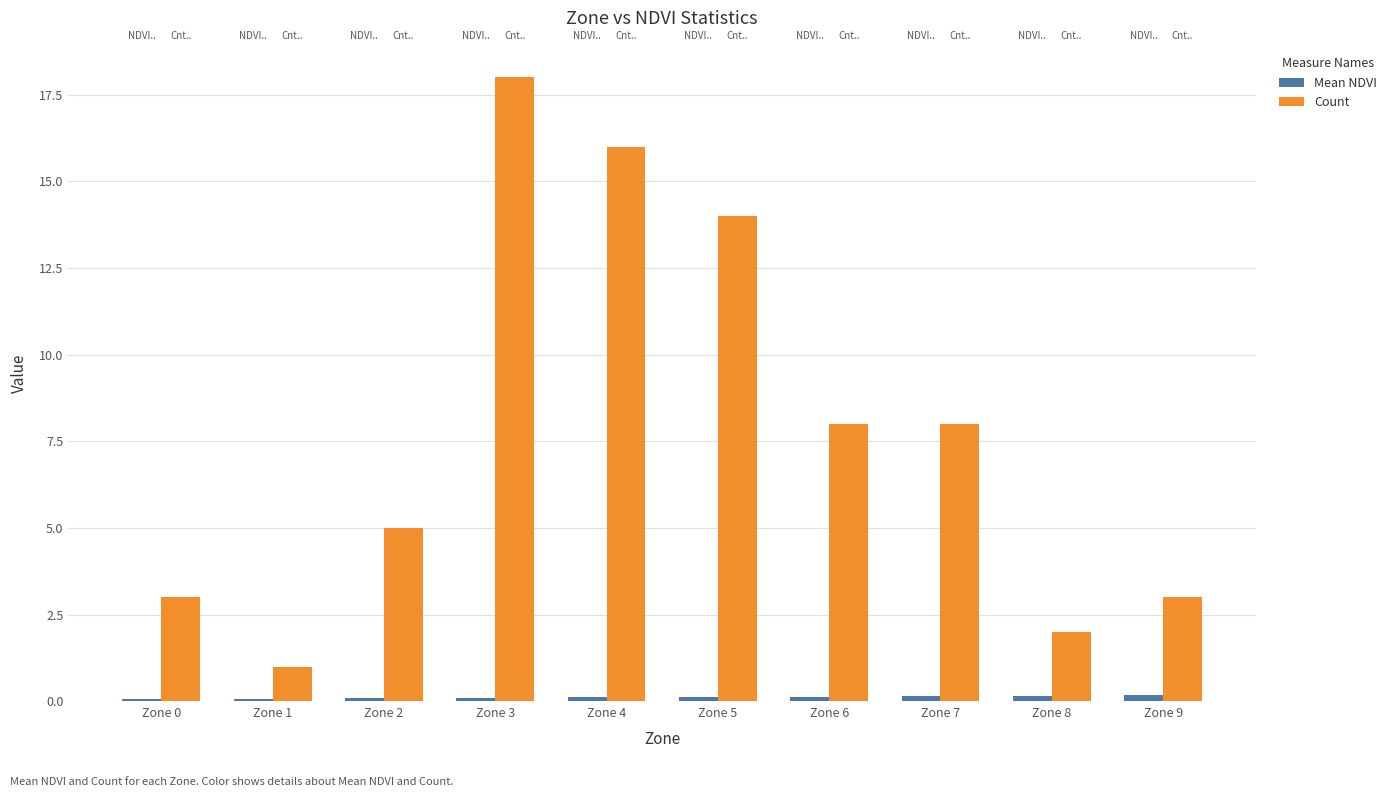

Rank the categories by Mean NDVI value from lowest to highest.

Zone 0, Zone 1, Zone 2, Zone 3, Zone 4, Zone 5, Zone 6, Zone 7, Zone 8, Zone 9